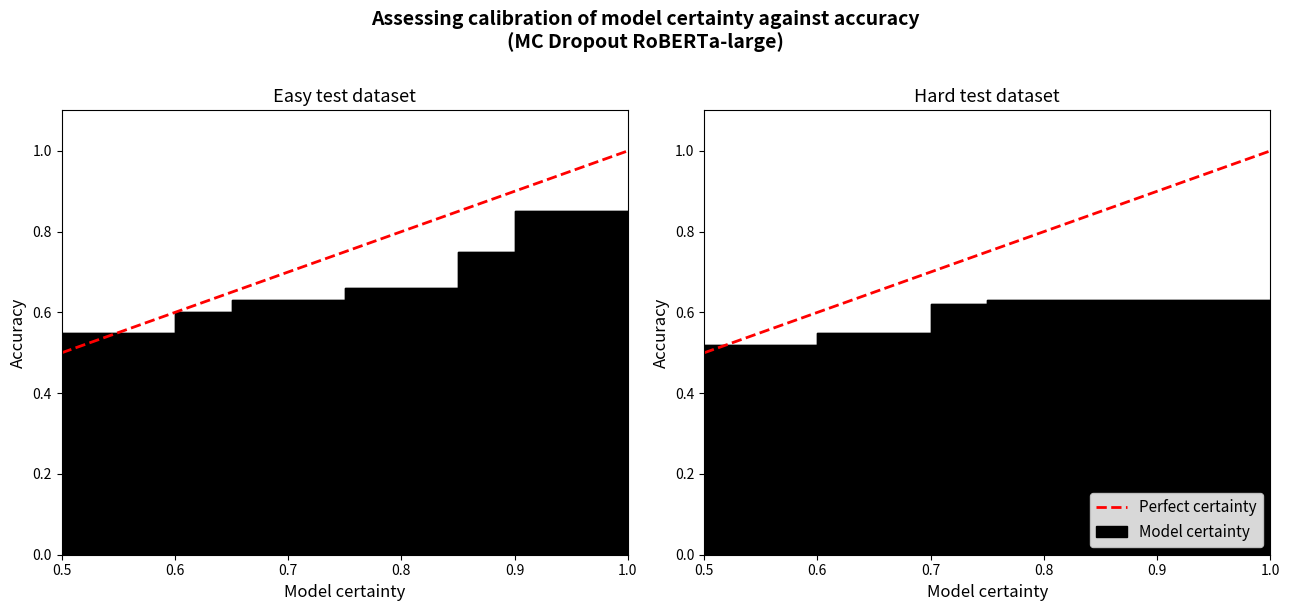

What is the minimum value shown in the chart?

0.5